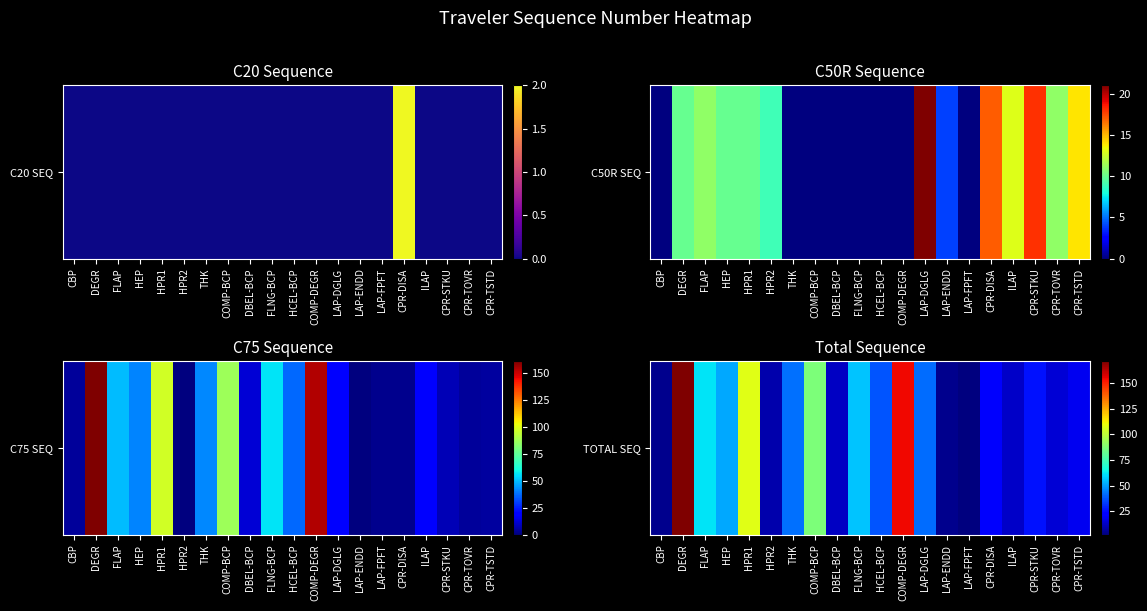

Reading left to right, list all the values displayed in this chart.

4	171	61	51	107	9	42	87	12	56	37	154	41	4	2	21	13	26	15	19